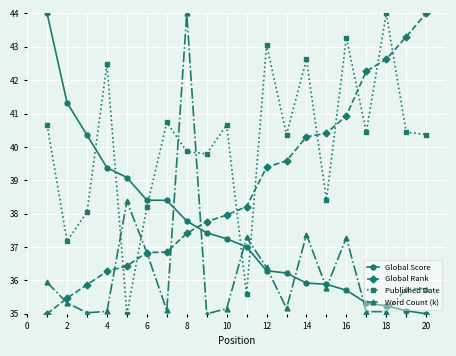

Does the chart have visible grid lines?

Yes